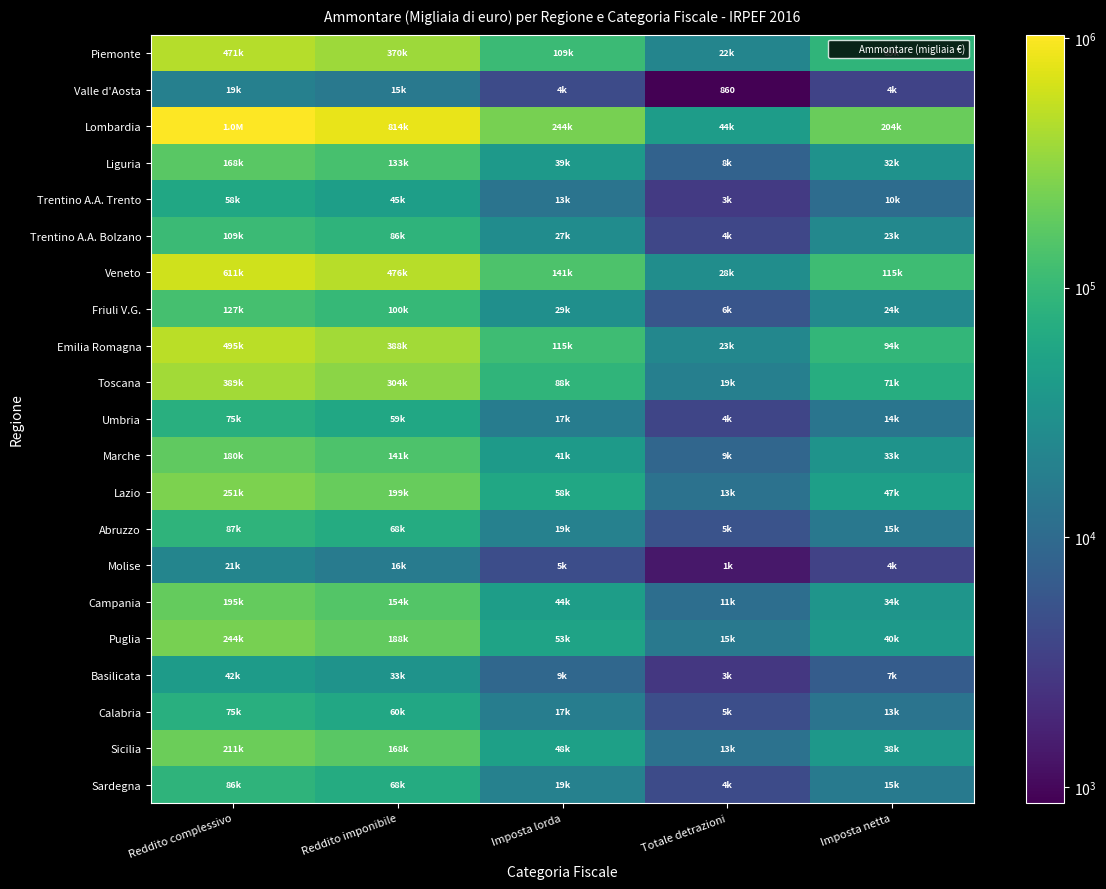

Is the value of Molise at Totale detrazioni greater than the value of Campania at Imposta netta?

No